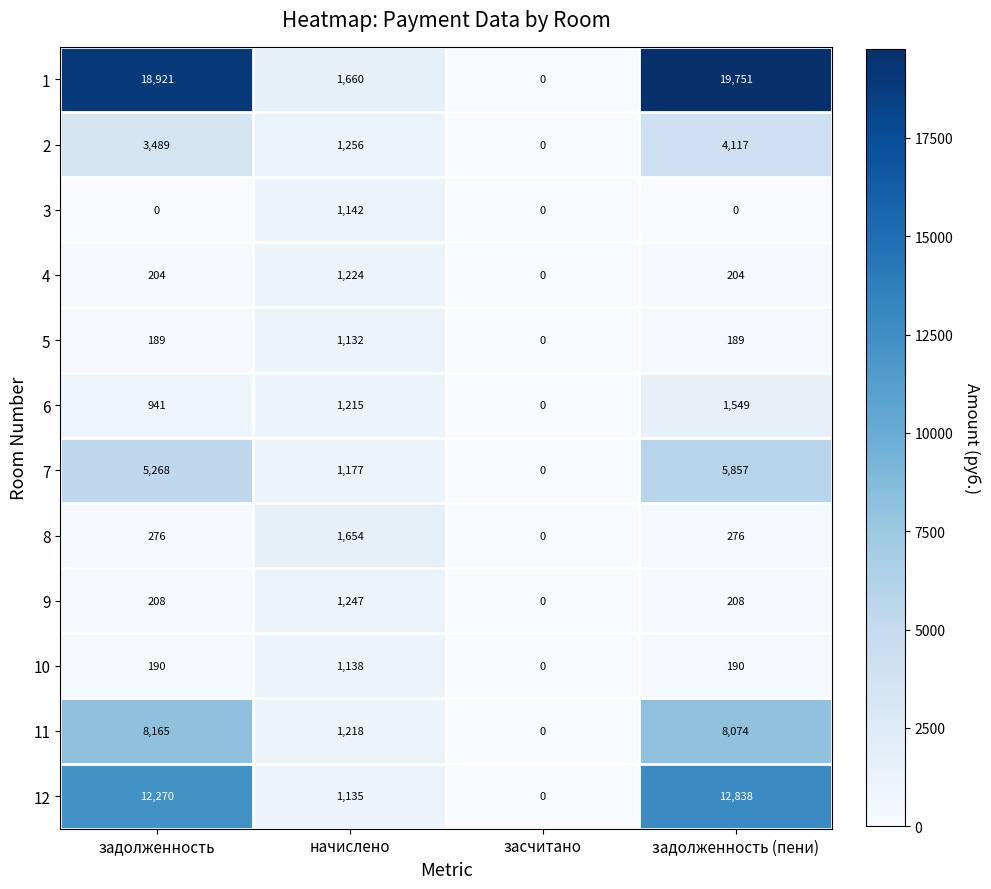

Rank the series at задолженность (пени) from highest to lowest value.

1, 12, 11, 7, 2, 6, 8, 9, 4, 10, 5, 3